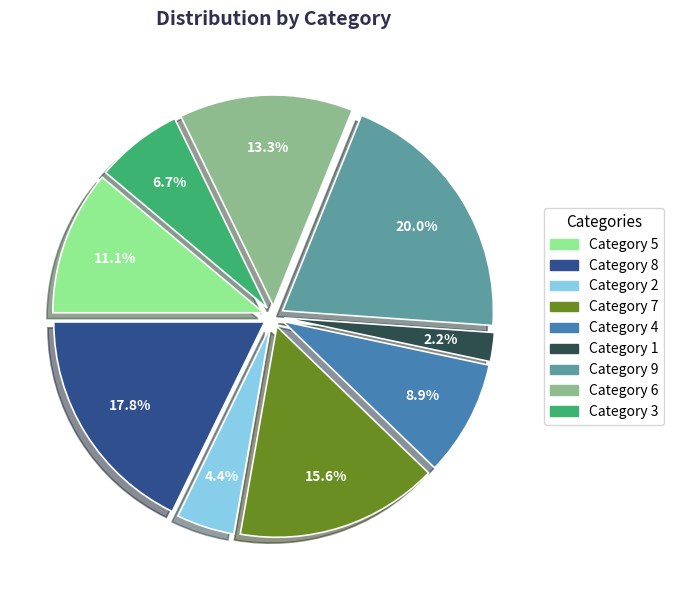

Which slice is the smallest?

Category 1